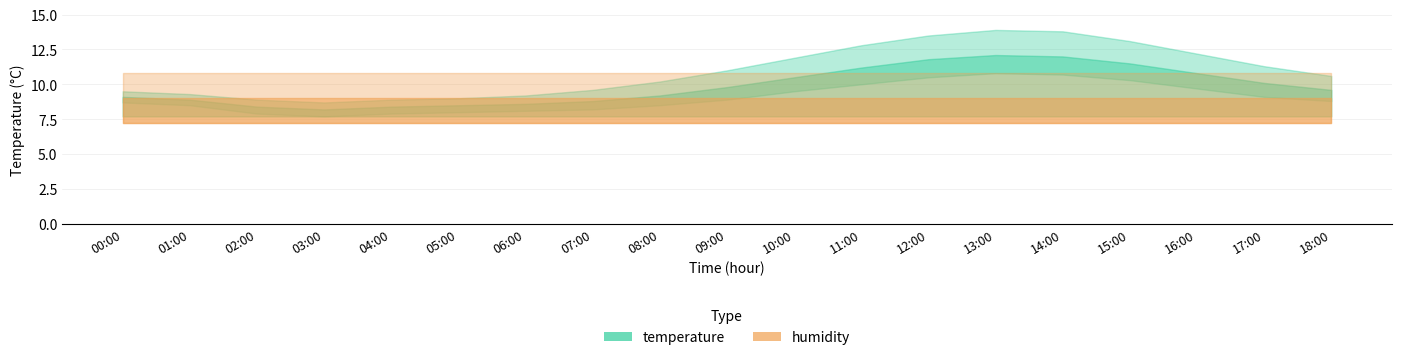

What is the sum of the temperature_upper values at 01:00 and 08:00?

19.5